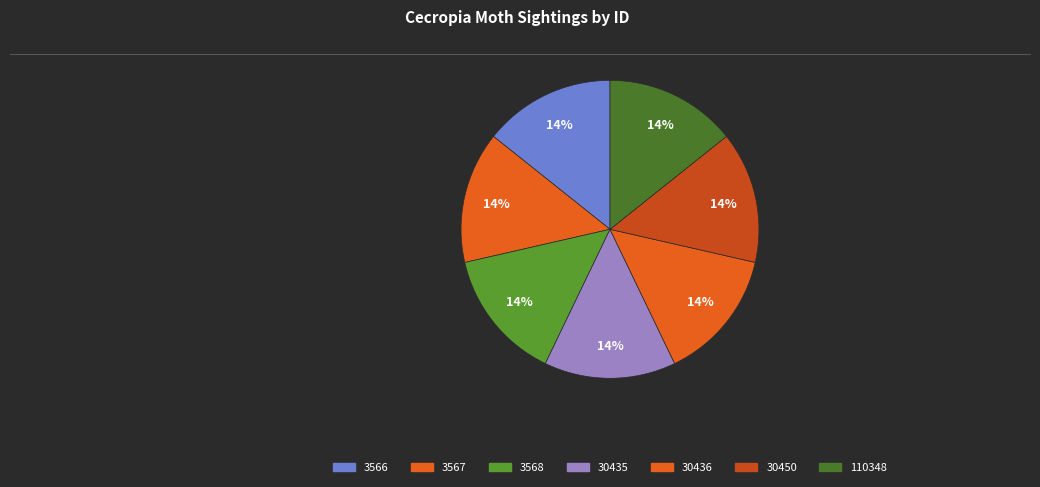

Approximately how many times larger is the value at 3567 compared to 3566?

1.0